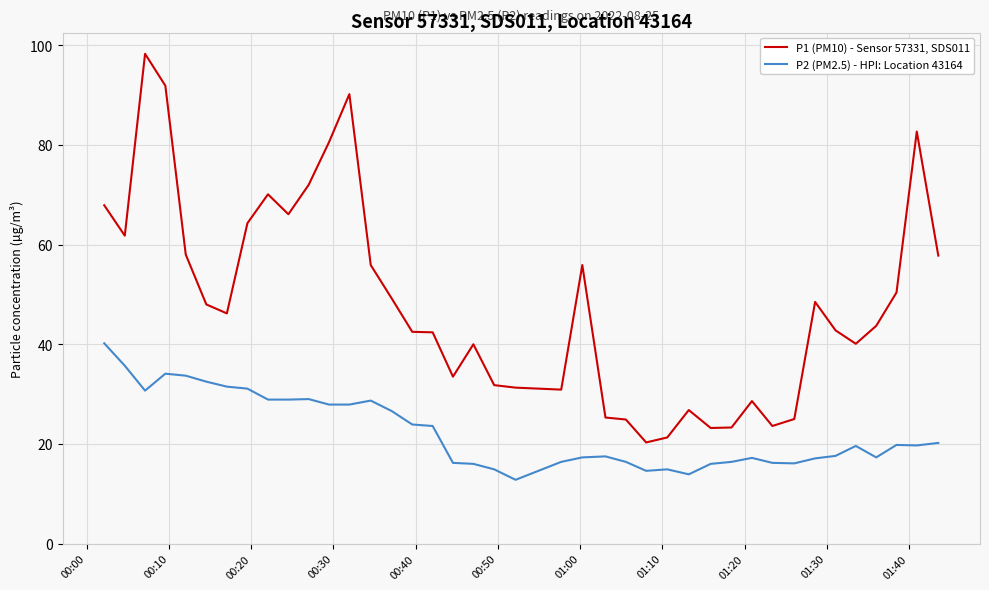

In P1 (PM10) - Sensor 57331, SDS011, how many points are lower than both neighbors (excluding endpoints)?

9